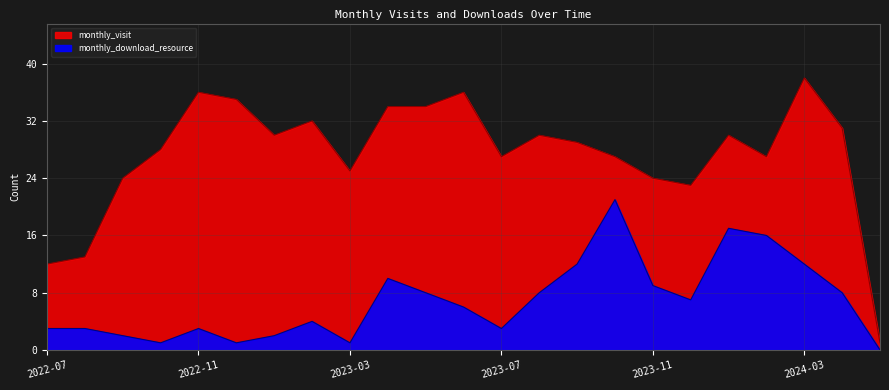

Is it true that monthly_download_resource equals 10 at 2023-04?

True